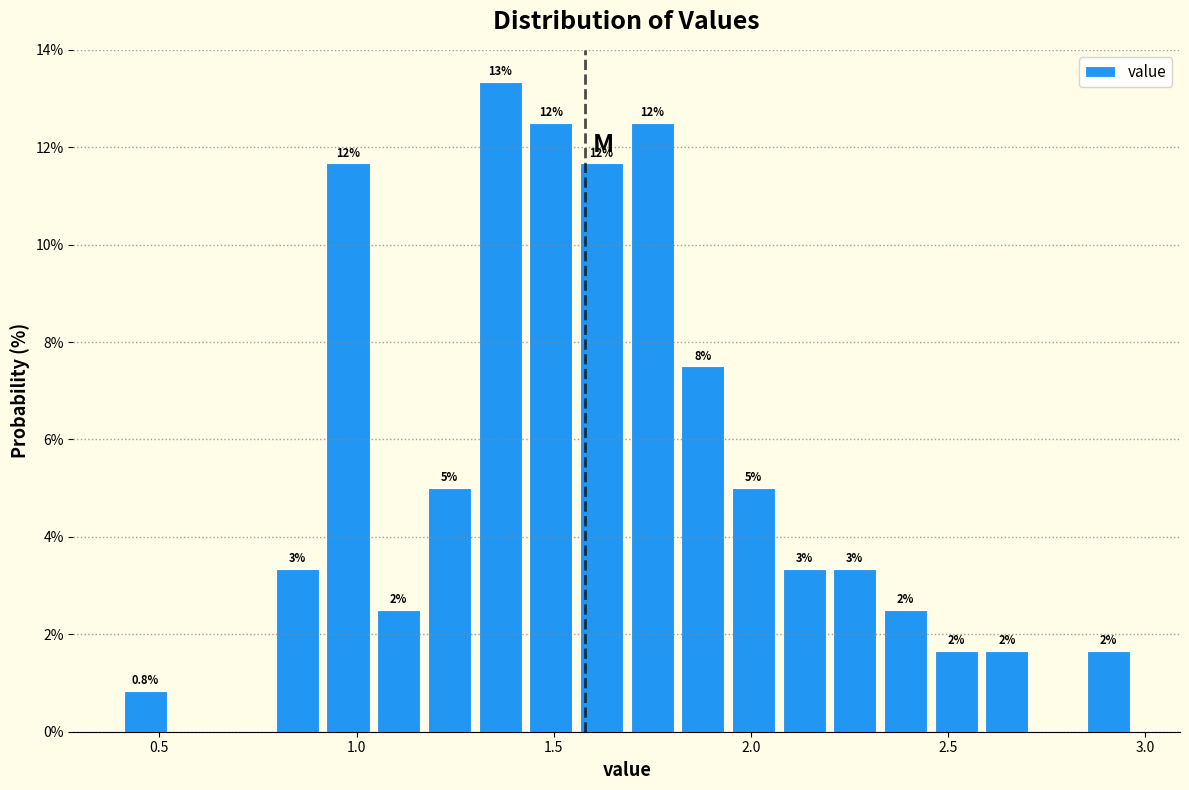

Read against the x-axis, roughly where is the centre of the tallest bar?

1.35